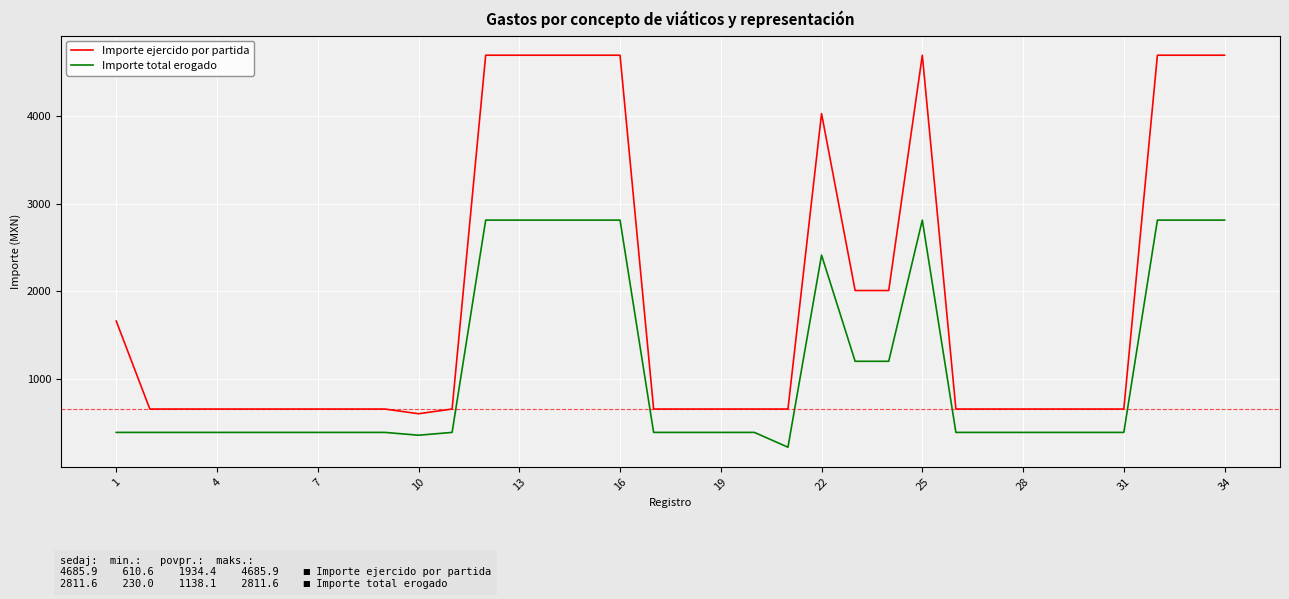

What is the maximum value shown in the chart?

4685.9